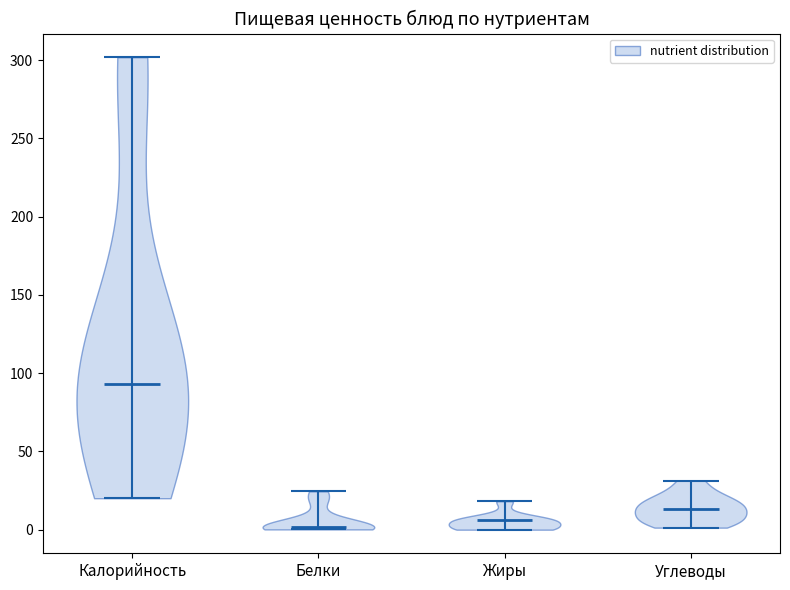

Which violin has the highest median line?

Калорийность